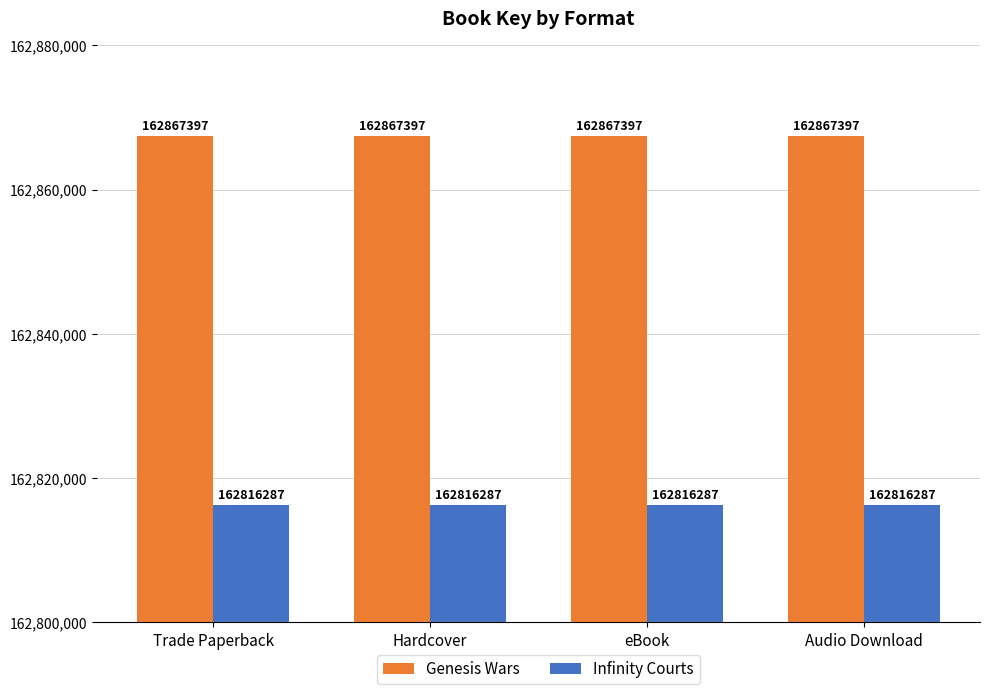

What is the approximate value of Infinity Courts at Audio Download?

162816287